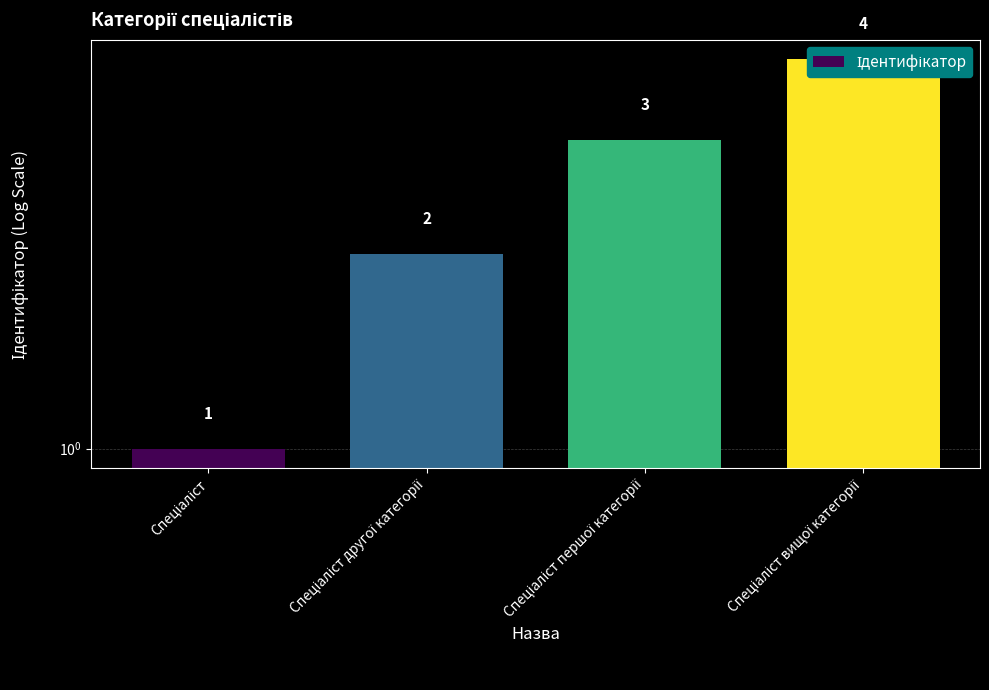

List the labels in order of value, smallest first.

Спеціаліст, Спеціаліст другої категорії, Спеціаліст першої категорії, Спеціаліст вищої категорії